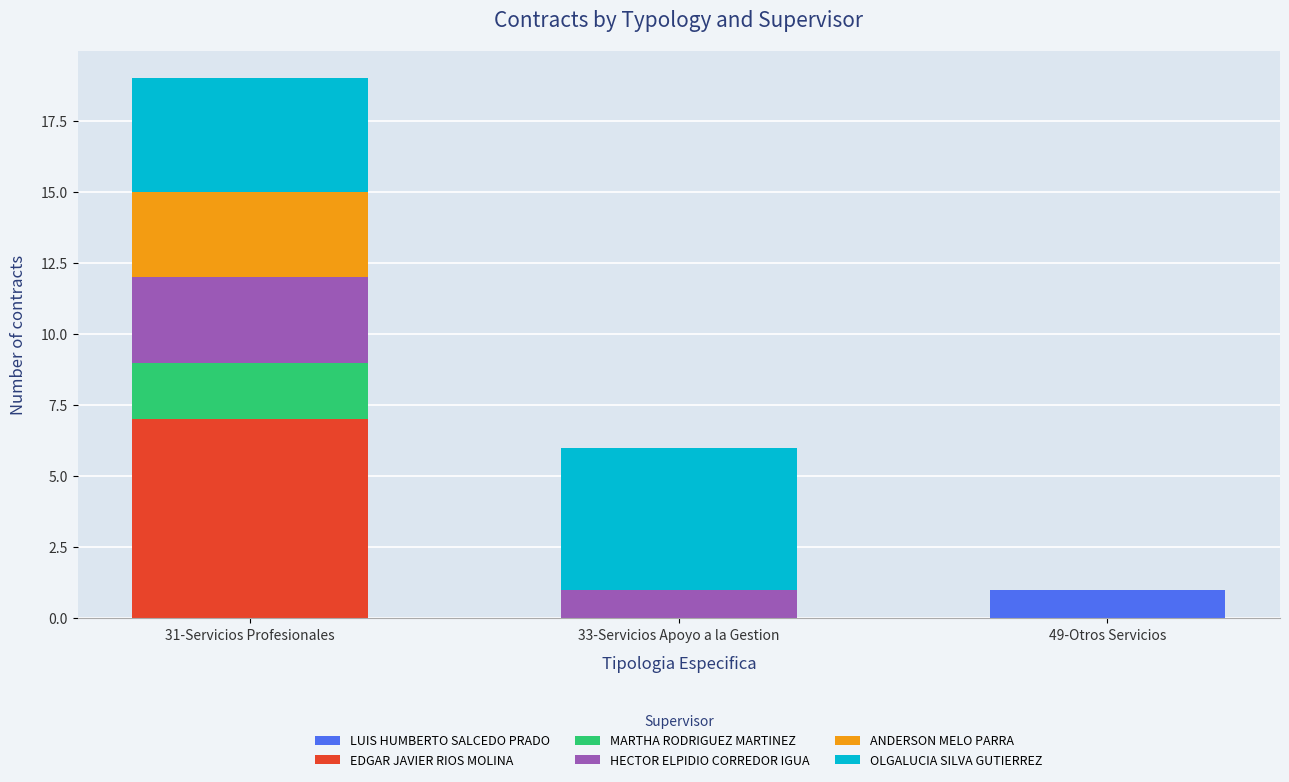

Which category has the highest value in the LUIS HUMBERTO SALCEDO PRADO series?

49-Otros Servicios